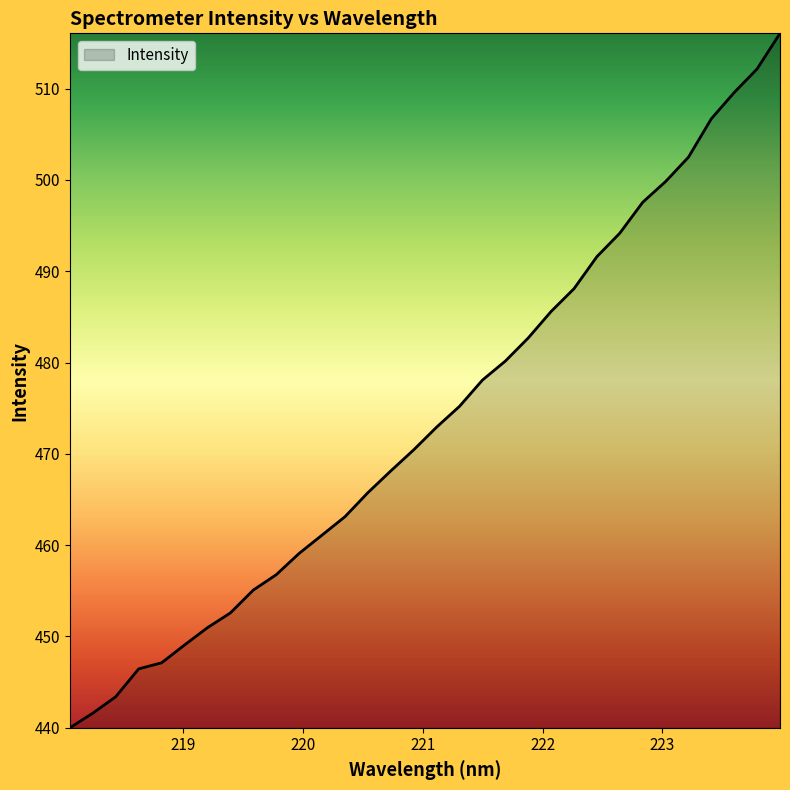

Does the chart have visible grid lines?

No